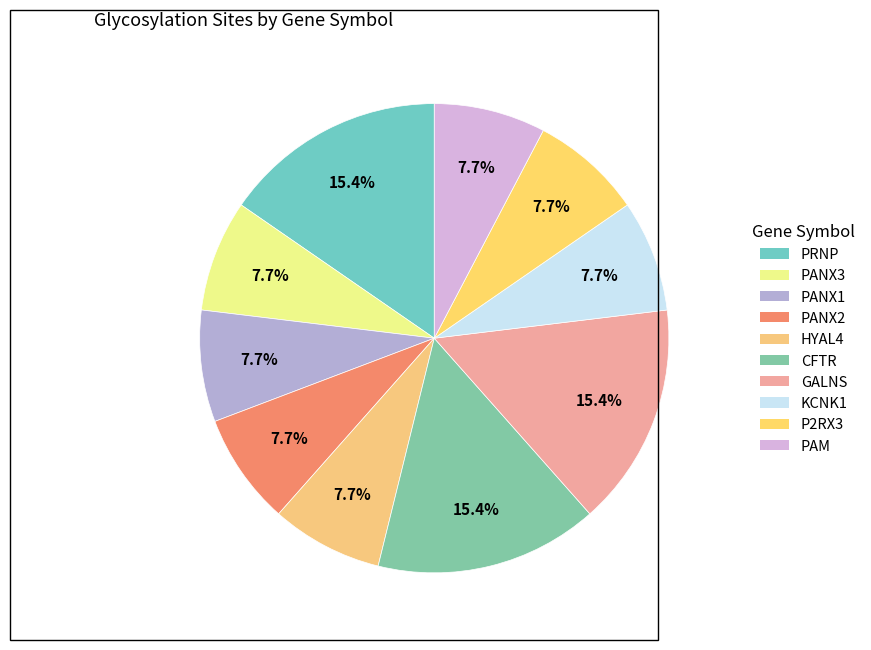

To the nearest percent, what percentage of the pie is PANX3?

8%